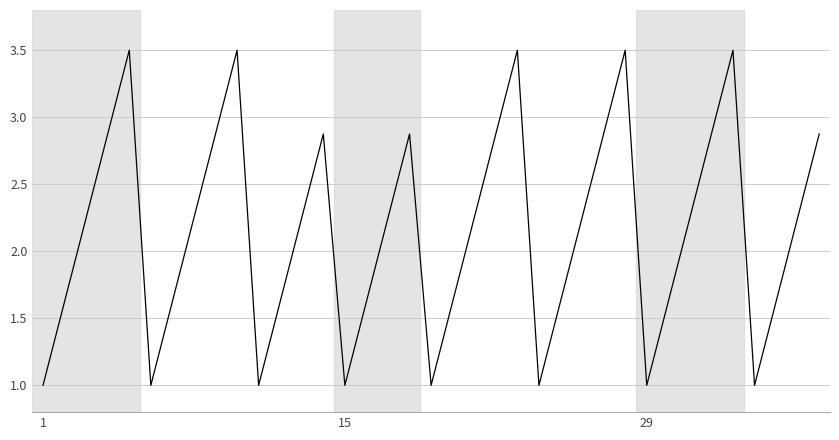

What is the minimum value shown in the chart?

1.0